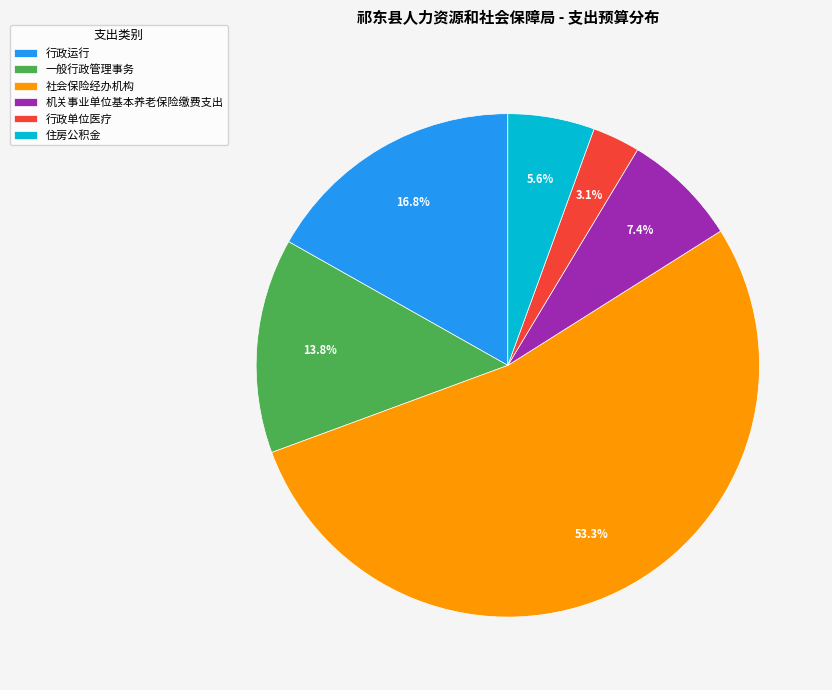

What portion of the pie excludes 机关事业单位基本养老保险缴费支出?

92.6%